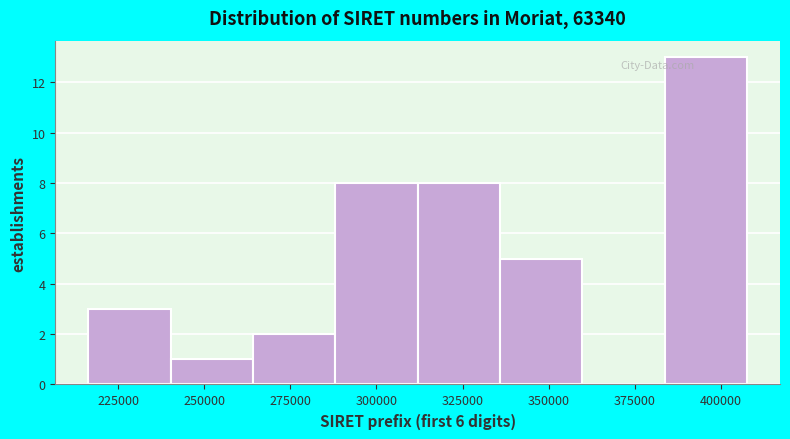

What is the height of the bar covering 215000 to 240000 on the x-axis? Neither the bar edges nor the heights are printed on the chart, so give them approximately, as read against the axes.

3